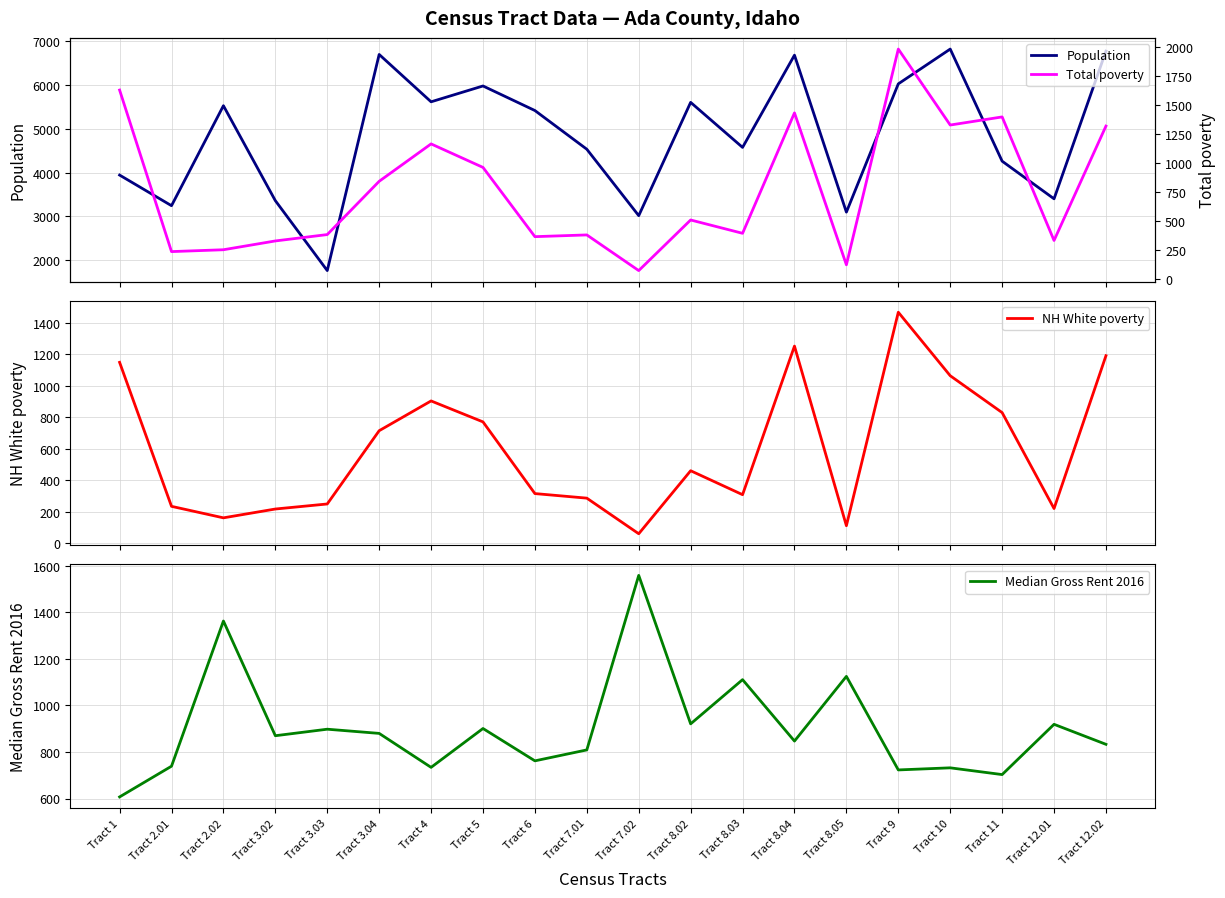

True or false: Population and Median Gross Rent 2016 intersect in this chart.

False